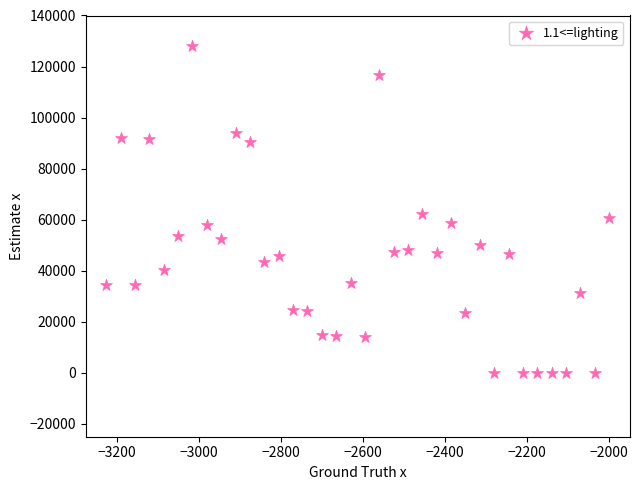

What is the range of Y values (max minus min)?

128000.0